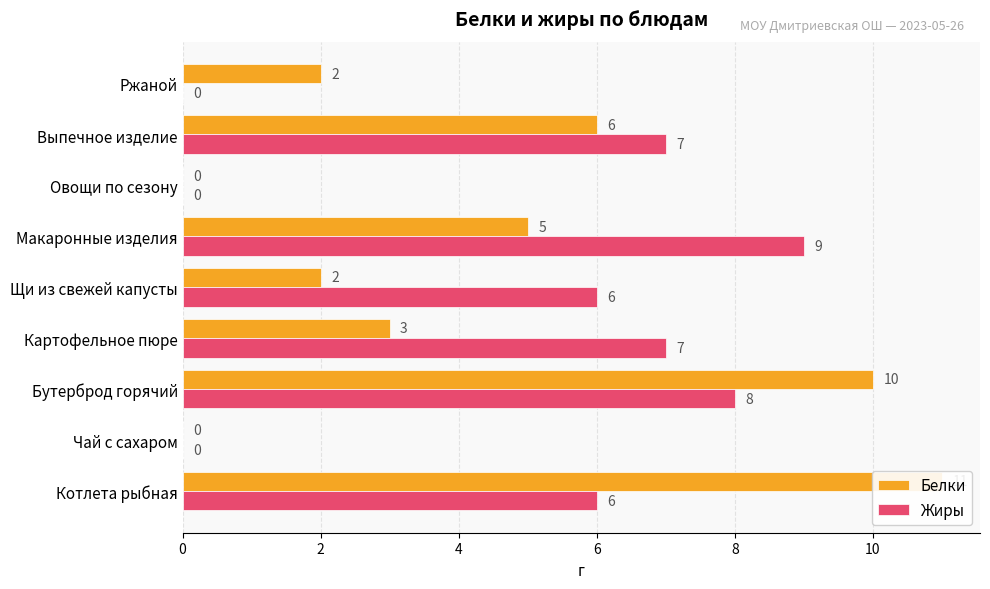

Which series has the widest spread of values?

Белки